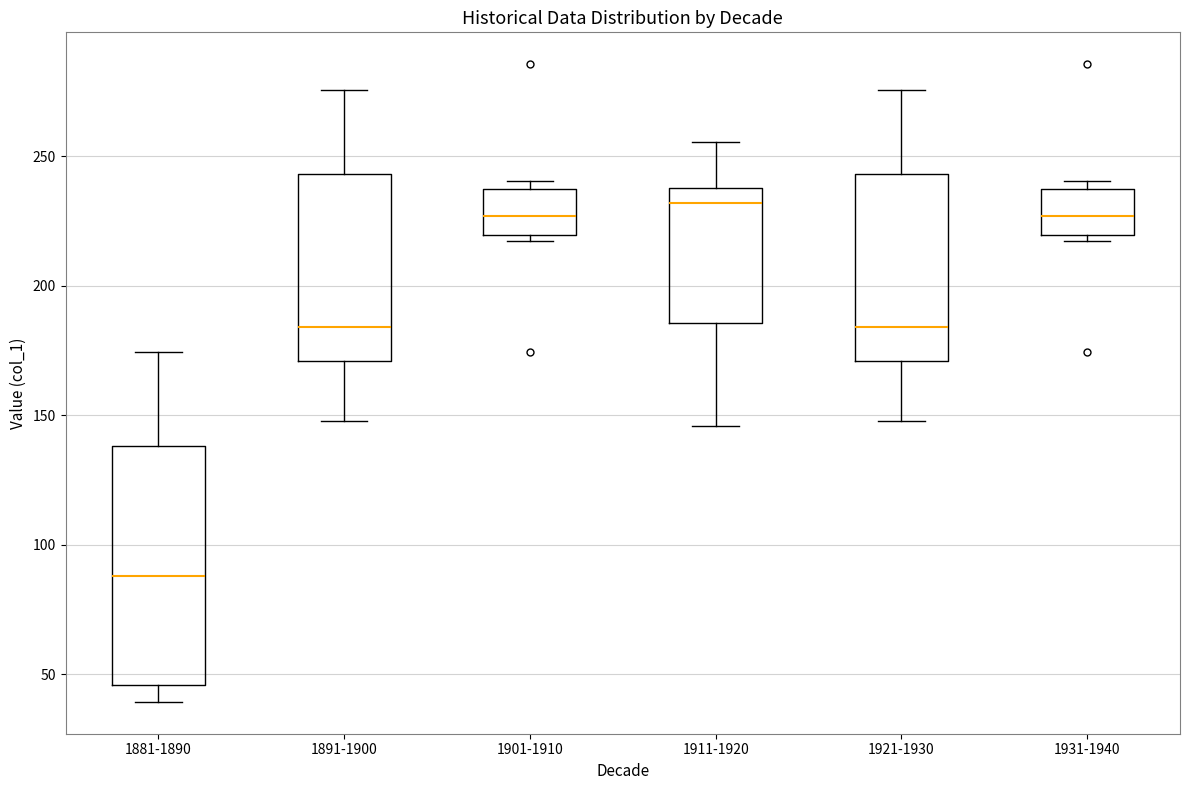

Reading left to right, read every box against the y-axis: the position of its median line, the range the box covers, and the ends of its whiskers. The values are not printed on the chart, so give them approximately, as read against the axis.

1881-1890: median 90, box 45 to 140, whiskers 40 to 175
1891-1900: median 185, box 170 to 245, whiskers 150 to 275
1901-1910: median 225, box 220 to 235, whiskers 220 (just below the box's lower edge) to 240
1911-1920: median 230, box 185 to 240, whiskers 145 to 255
1921-1930: median 185, box 170 to 245, whiskers 150 to 275
1931-1940: median 225, box 220 to 235, whiskers 220 (just below the box's lower edge) to 240